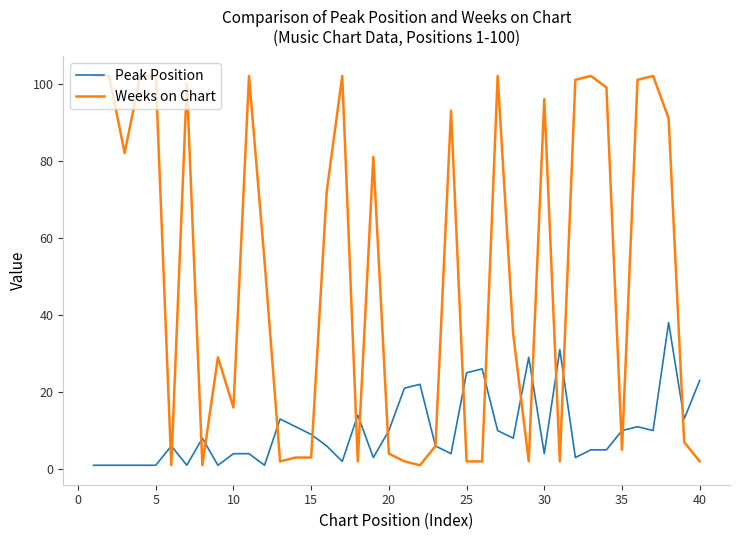

Which series has the largest total across all categories?

Weeks on Chart